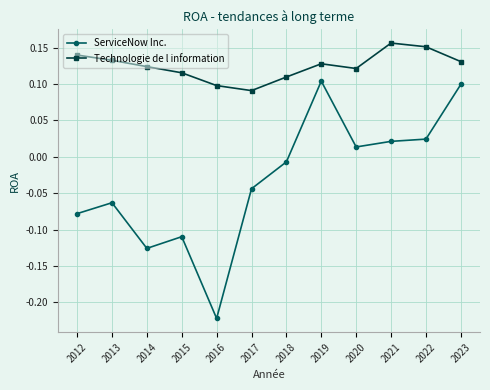

The value of Technologie de l information at 2014 is 0.1. True or false?

True